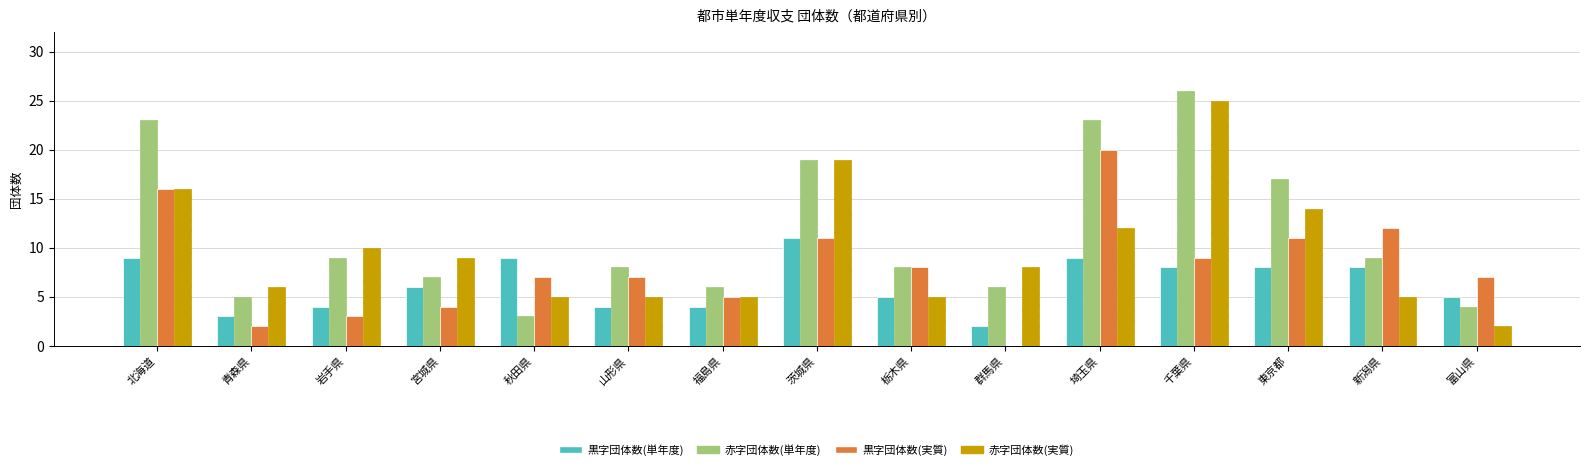

Between 群馬県 and 千葉県, which series saw the biggest shift?

赤字団体数(単年度)